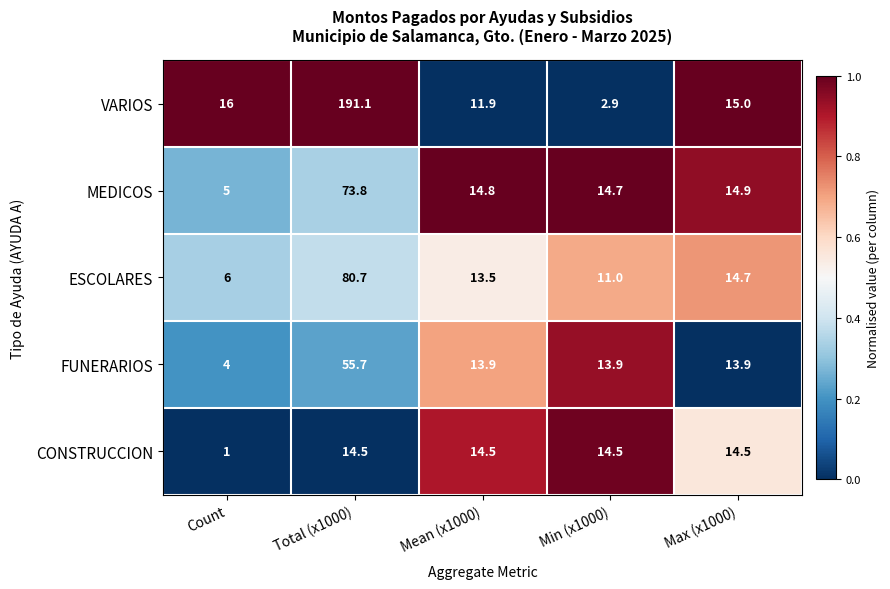

At which label is VARIOS closest to 97?

Count